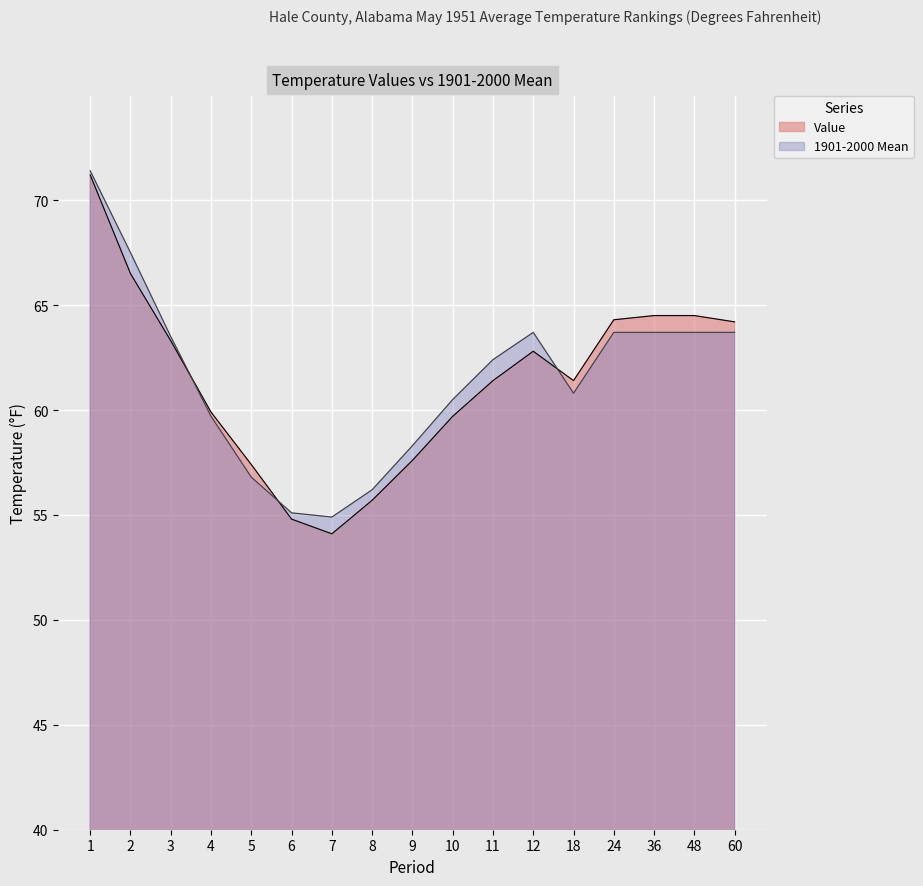

Which series has the largest total across all categories?

1901-2000 Mean